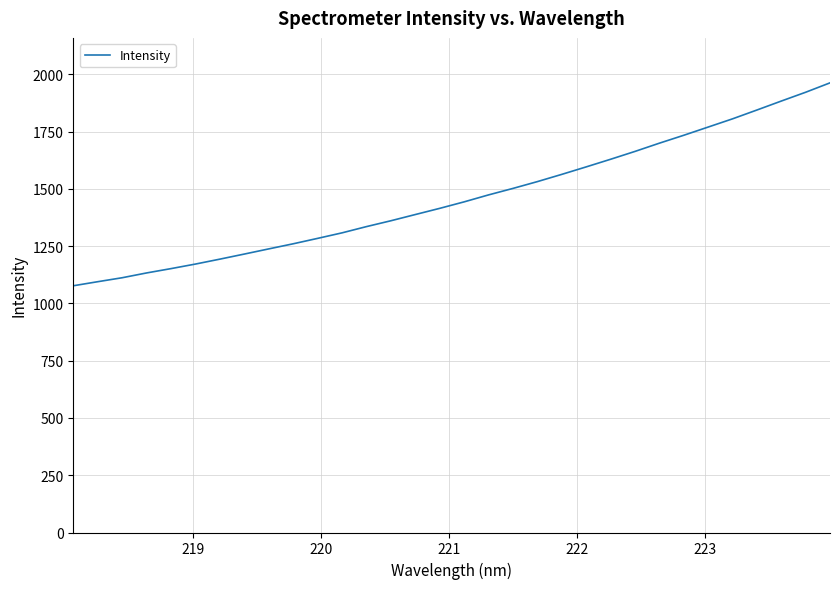

What is the minimum value shown in the chart?

1076.9